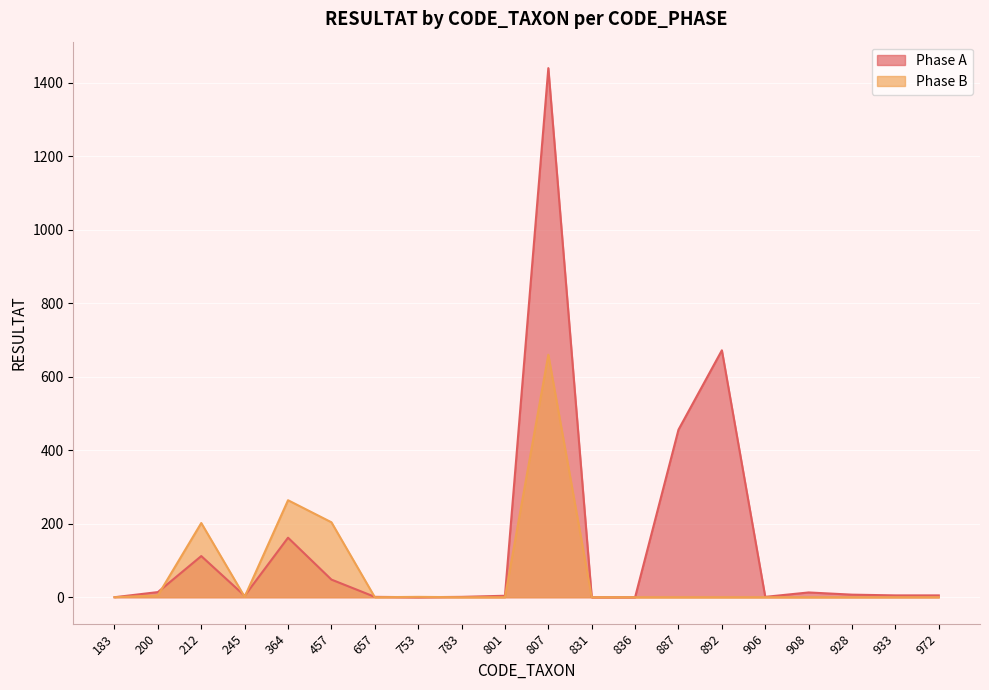

Which series has the largest range (max minus min)?

Phase A